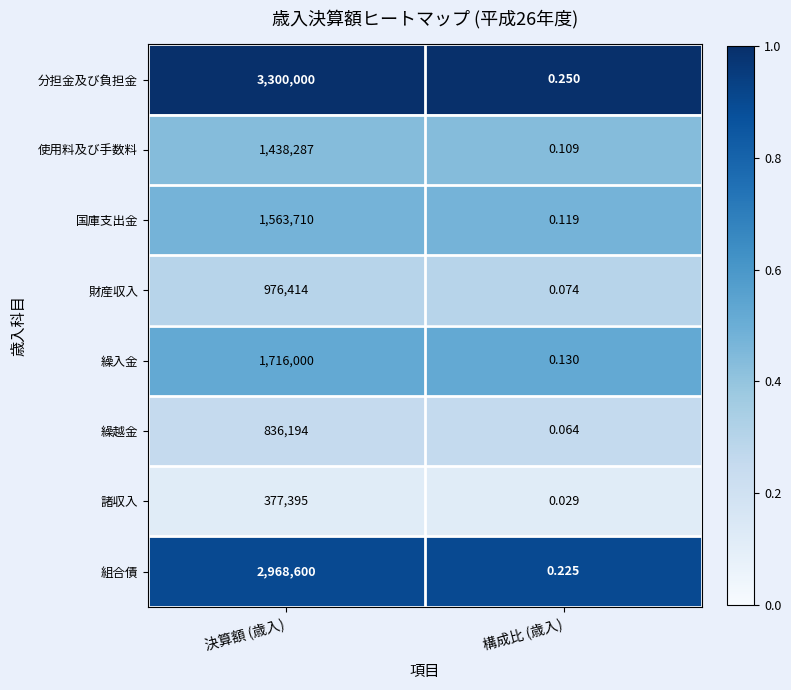

Which series has the widest spread of values?

分担金及び負担金